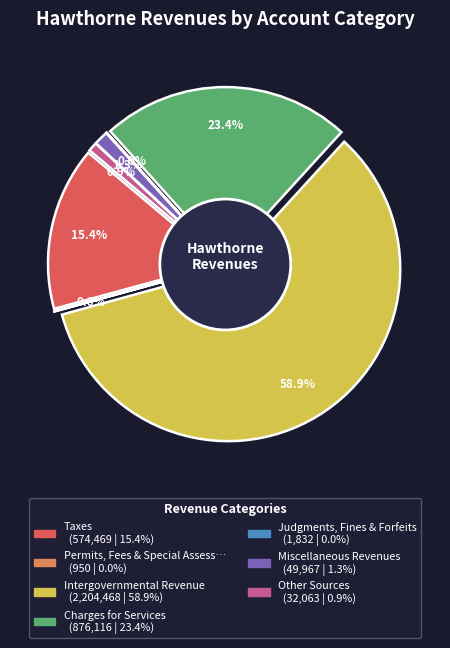

Rank the categories by value from lowest to highest.

Permits, Fees & Special Assessments, Judgments, Fines & Forfeits, Other Sources, Miscellaneous Revenues, Taxes, Charges for Services, Intergovernmental Revenue